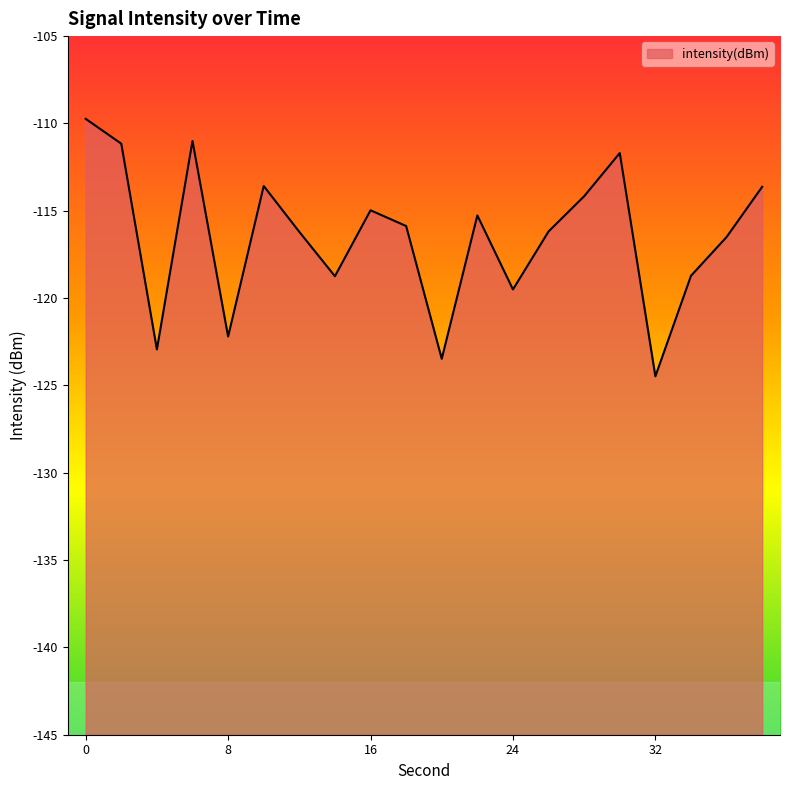

How many lines are shown in the chart?

1